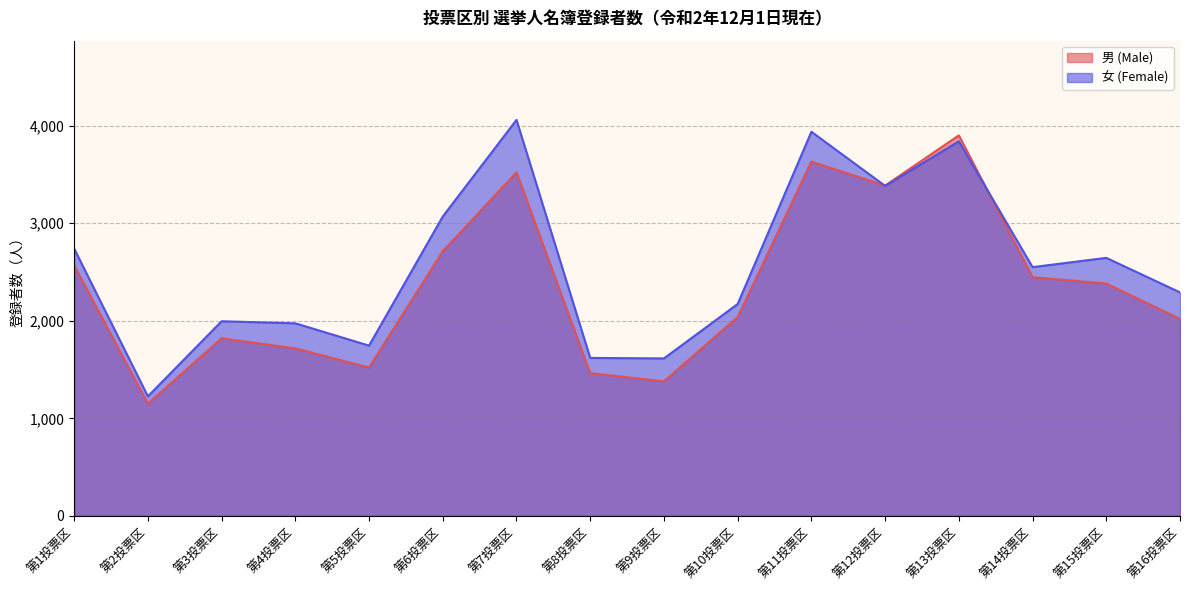

What are all the series names shown in the legend?

男 (Male), 女 (Female)